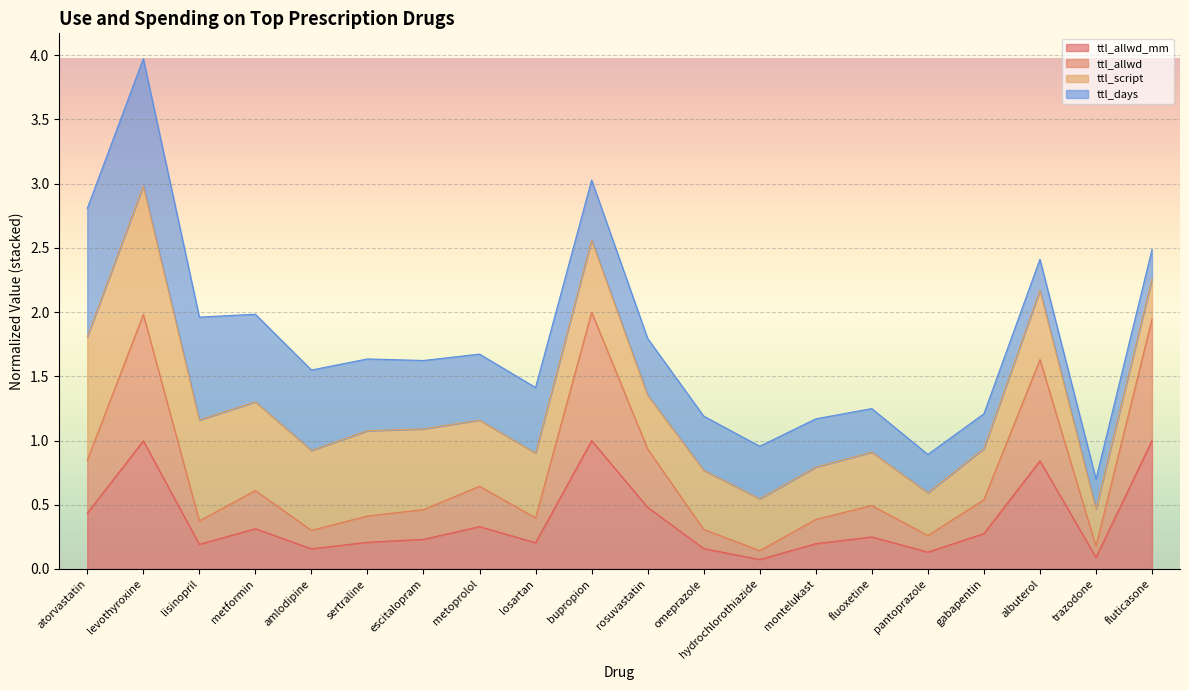

In ttl_allwd_mm, how many points are lower than both neighbors (excluding endpoints)?

6